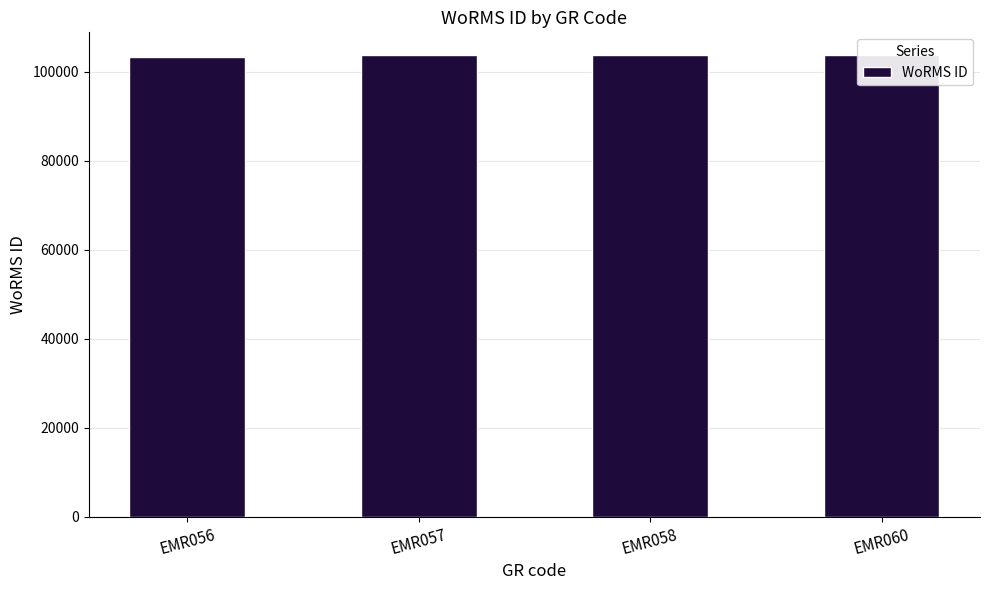

What is the difference between the maximum and minimum values?

249